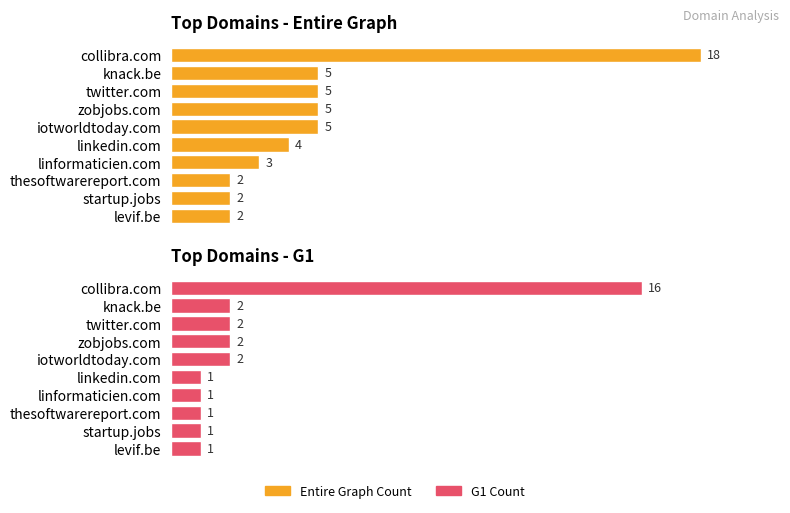

Is it true that G1 Count equals 2.2 at linformaticien.com?

False